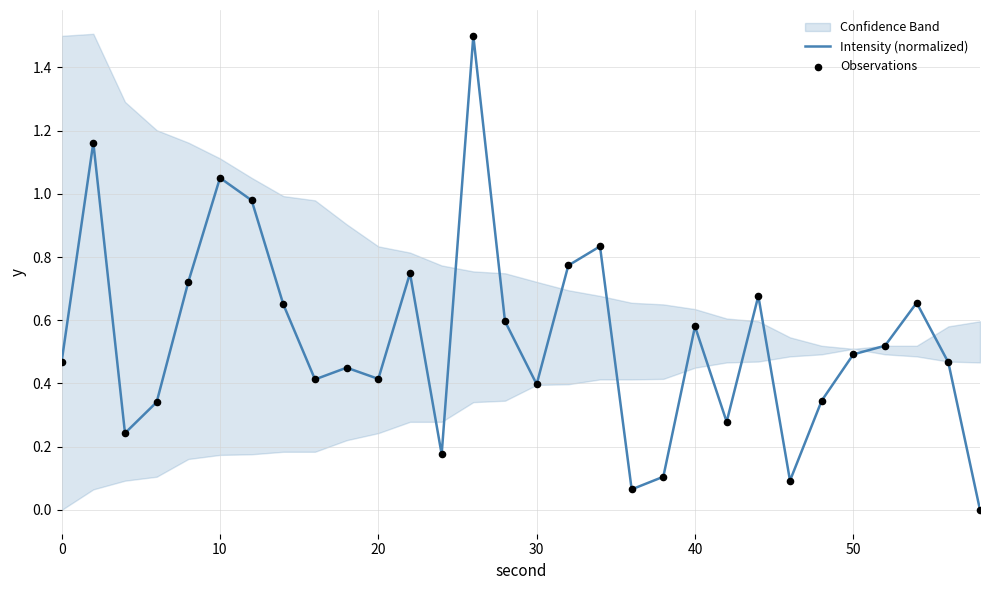

Which series has the widest spread of Y values?

Intensity (normalized)